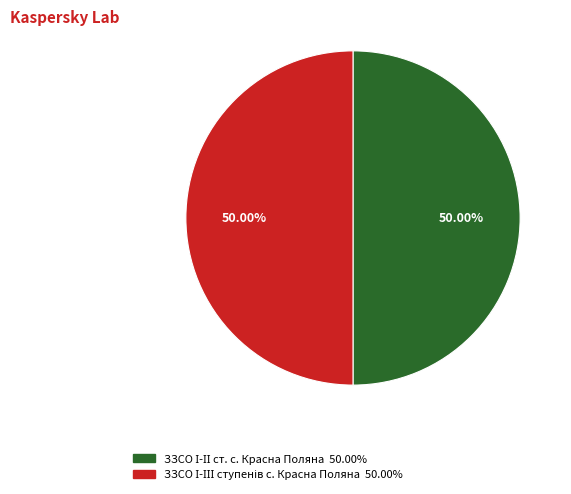

Count the number of slices in the pie.

2